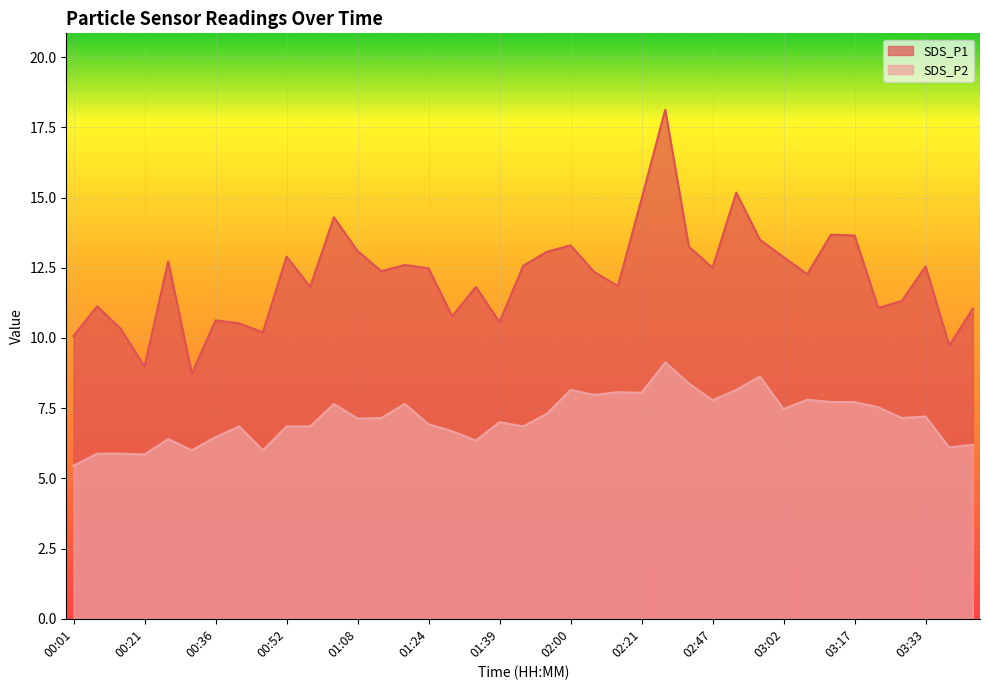

What is the sum of all SDS_P2 values?

278.4